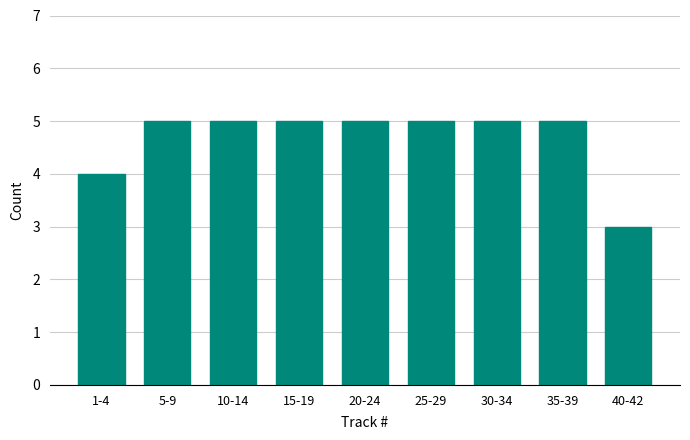

Reading left to right, extract all data points from this chart.

4	5	5	5	5	5	5	5	3